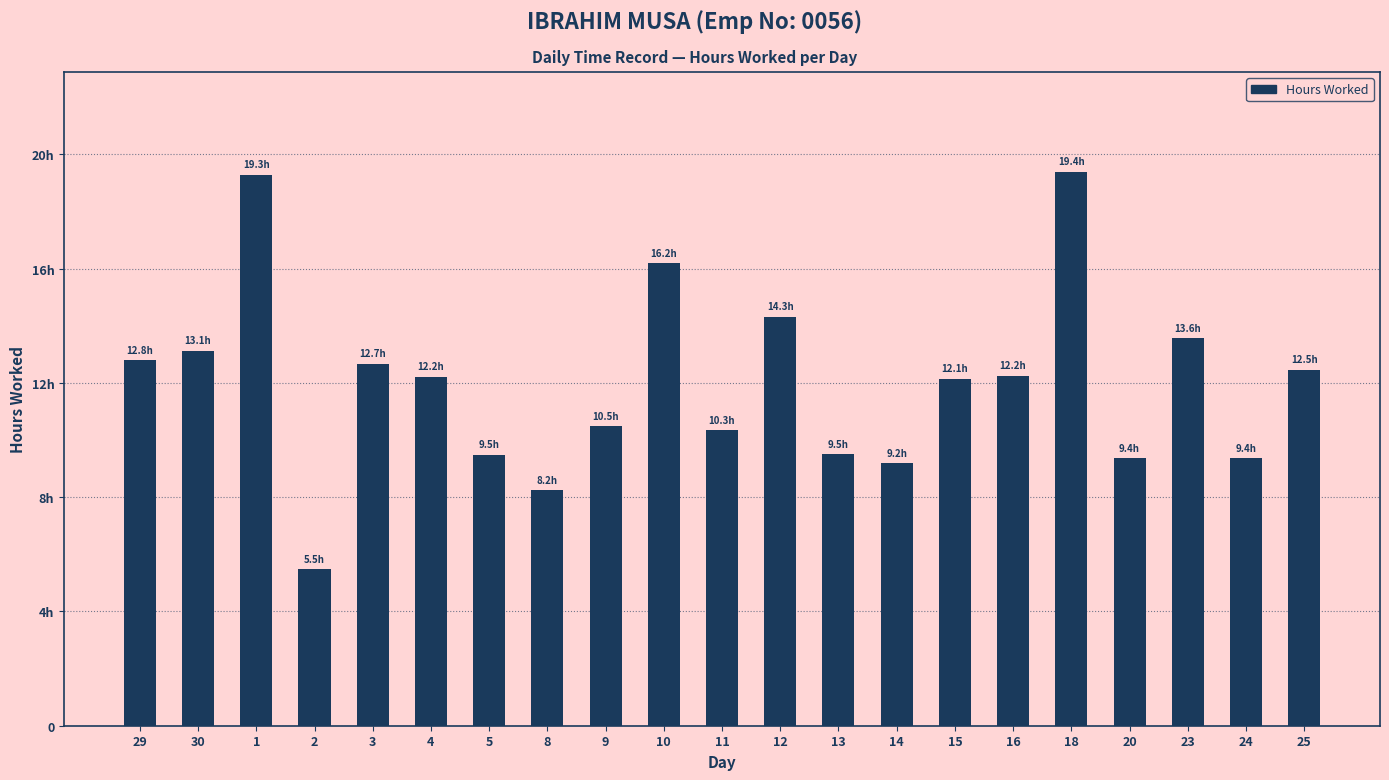

Is it true that the value at 20 is 9.4?

True